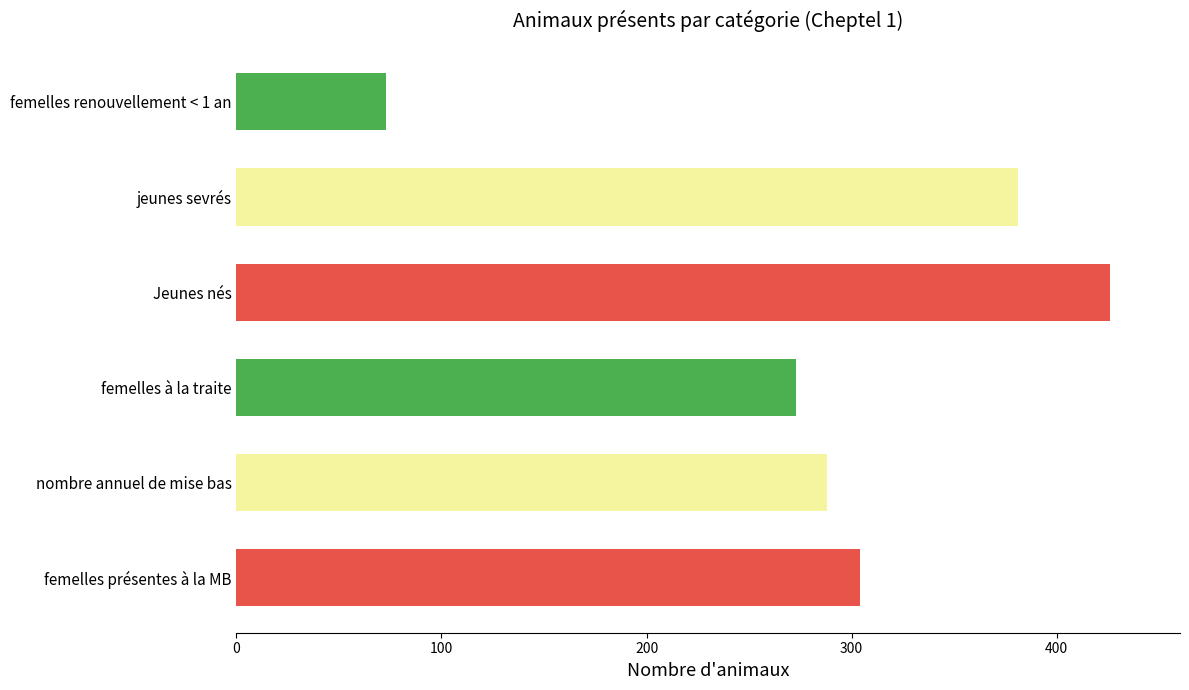

Rank the categories by value from highest to lowest.

Jeunes nés, jeunes sevrés, femelles présentes à la MB, nombre annuel de mise bas, femelles à la traite, femelles renouvellement < 1 an